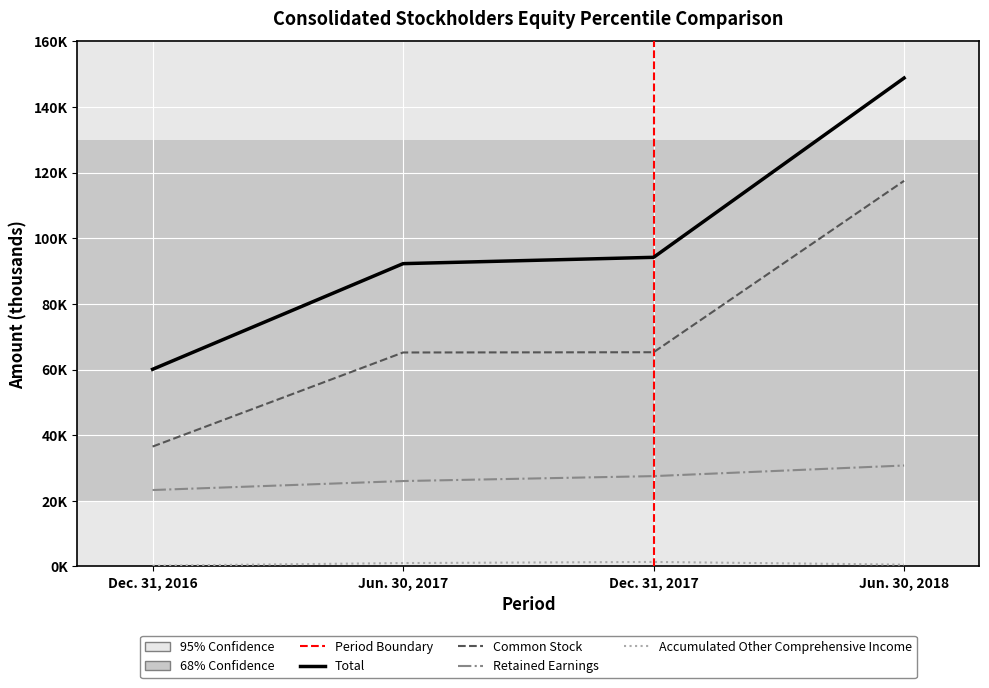

At which label does Accumulated Other Comprehensive Income first exceed 1040?

Dec. 31, 2017